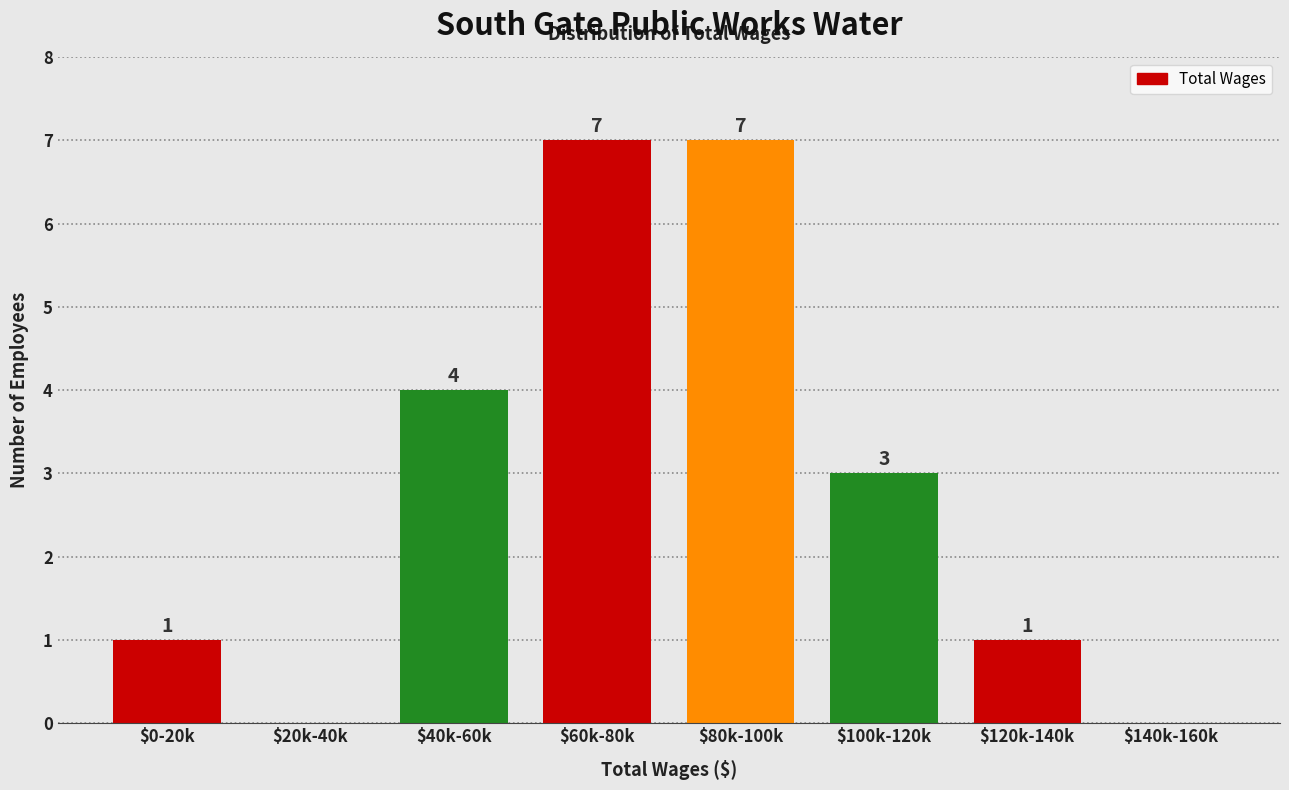

What is the sum of all values?

23